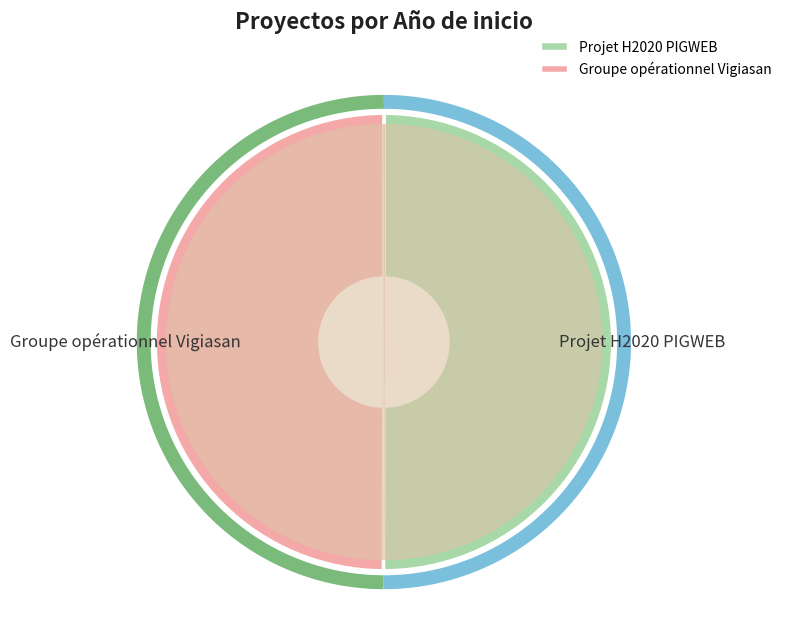

Is the sum of Groupe opérationnel Vigiasan and Projet H2020 PIGWEB greater than half?

Yes